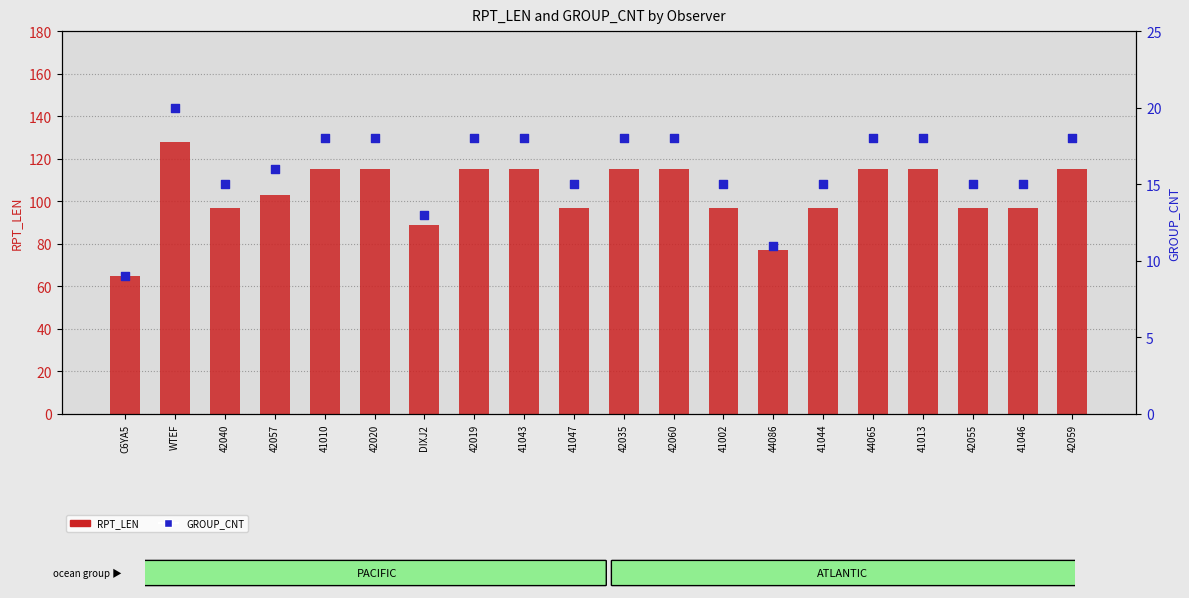

Which series reaches the maximum Y coordinate?

RPT_LEN